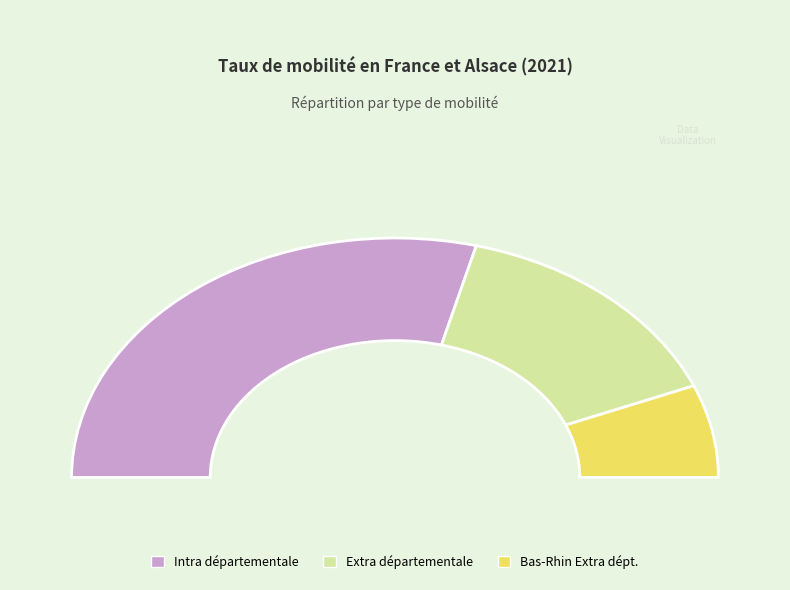

Which category has the smallest portion of the pie?

Bas-Rhin Extra